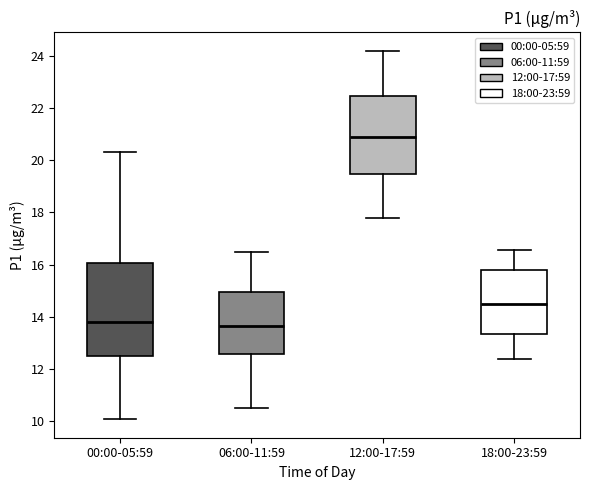

Where does the upper whisker of the box for 12:00-17:59 end on the y-axis? The values are not printed on the chart, so give them approximately, as read against the axis.

24.2